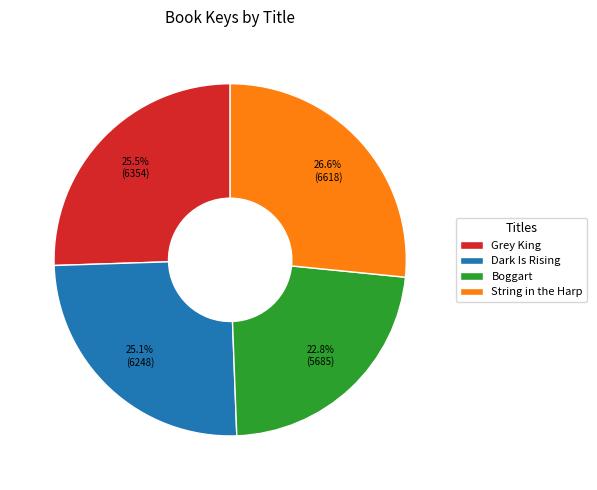

What percentage do Dark Is Rising and Grey King together represent?

50.6%